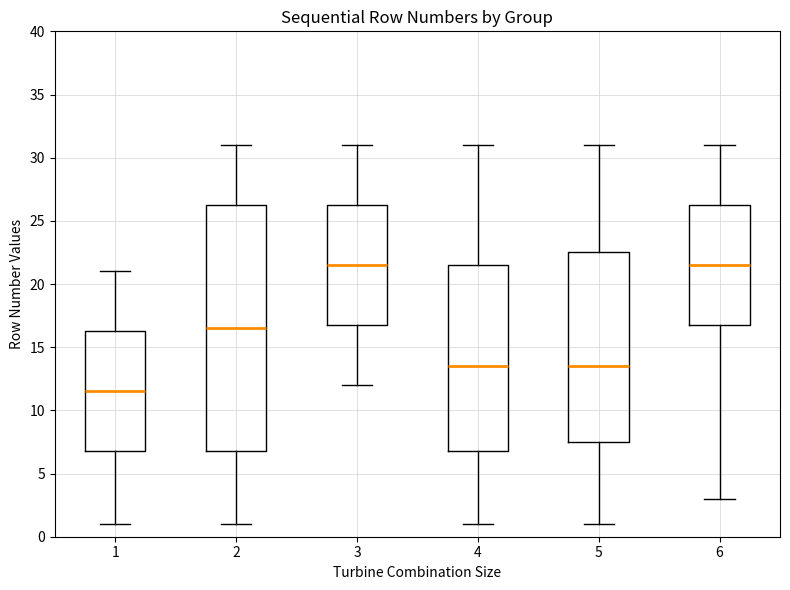

Which box is the tallest, from its lower edge to its upper edge?

2